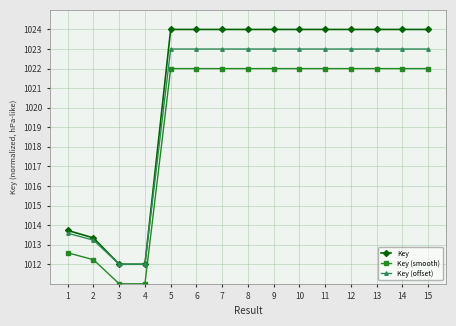

What is the total value across all series at 2?

3038.8